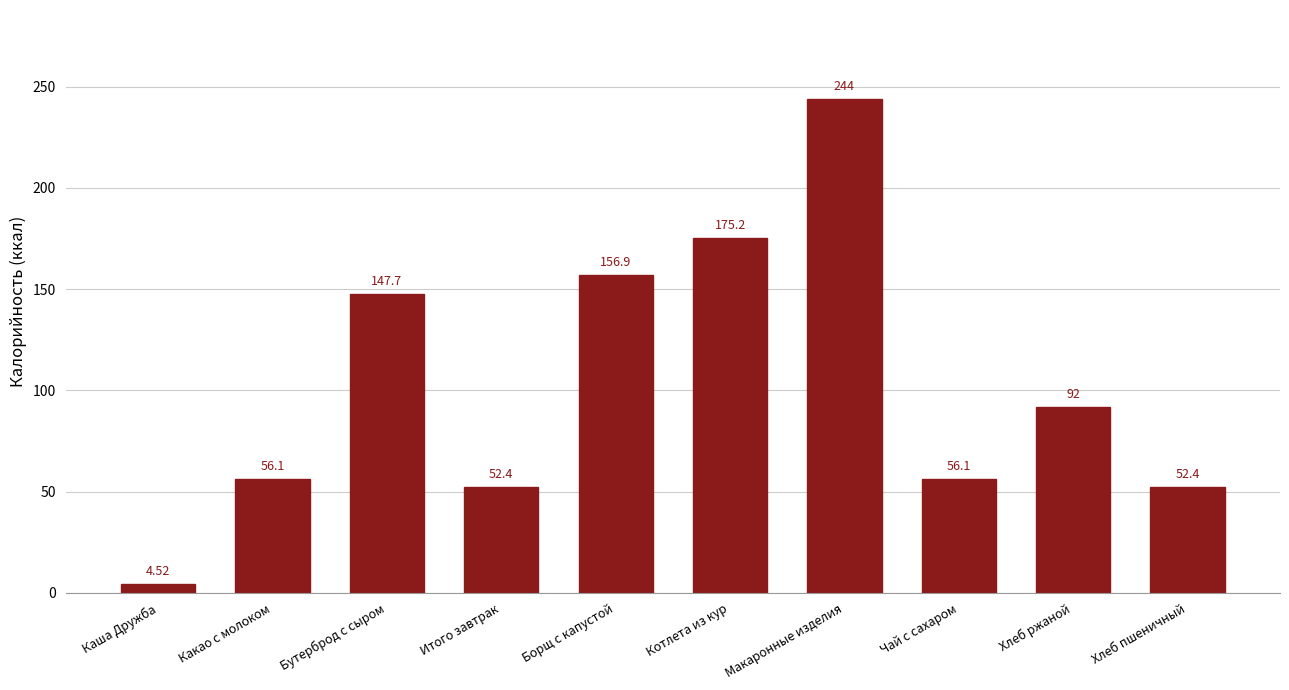

What is the label of the 1st bar from the left?

Каша Дружба